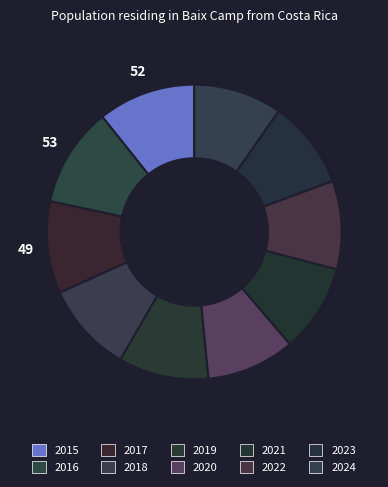

Count the number of slices in the pie.

10